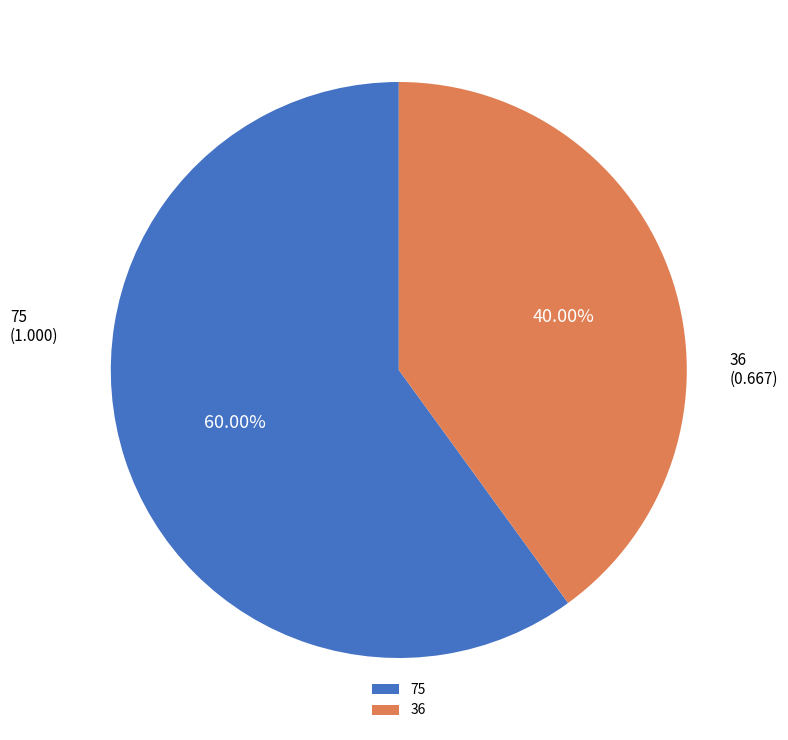

How many segments does this pie chart have?

2